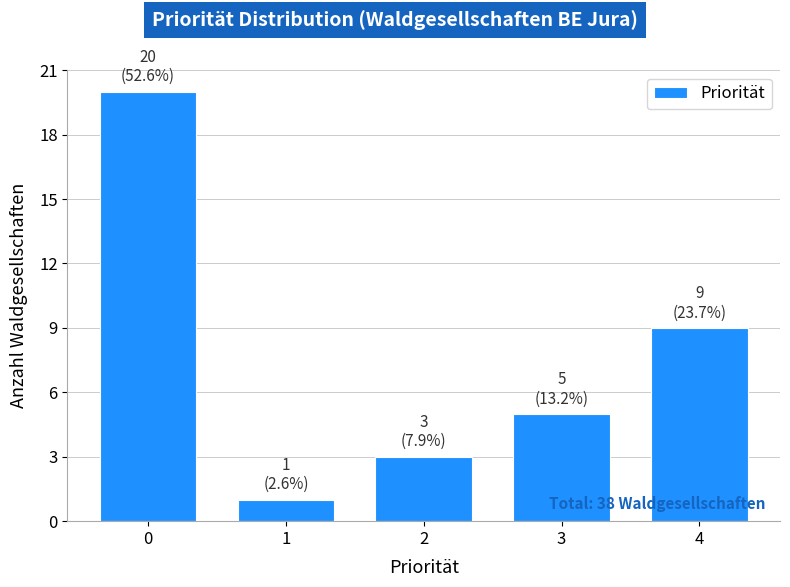

Reading left to right, what are all the values shown in this chart?

0=20	1=1	2=3	3=5	4=9